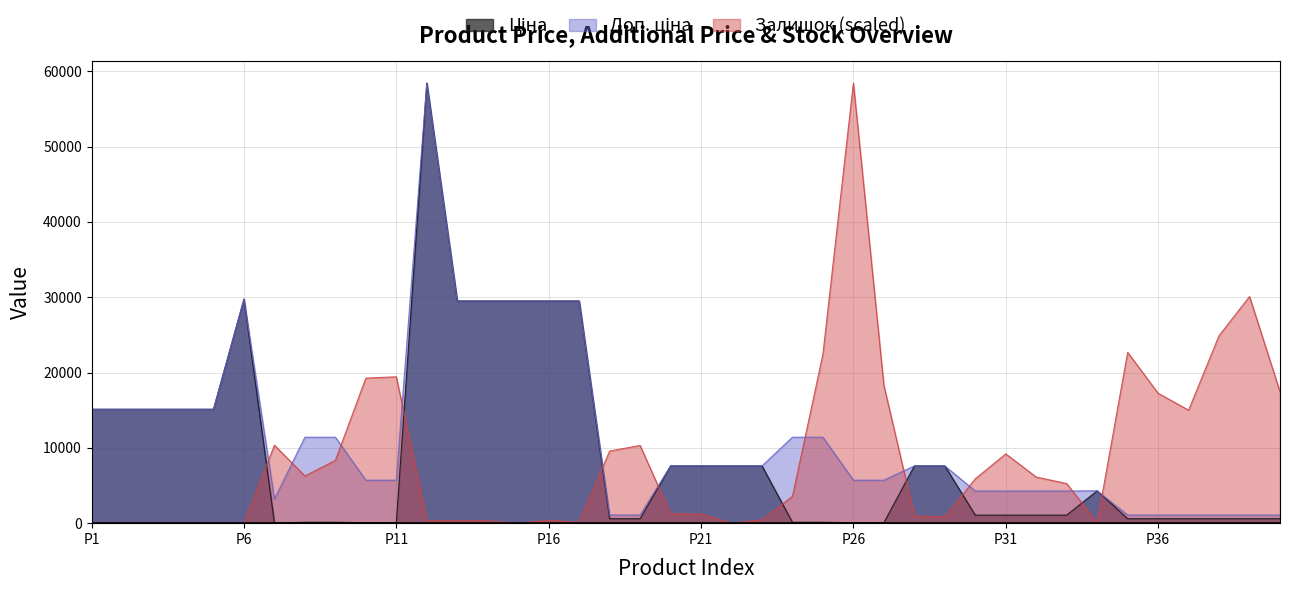

Is the value of Ціна at 21 greater than the value of Залишок at 11?

Yes